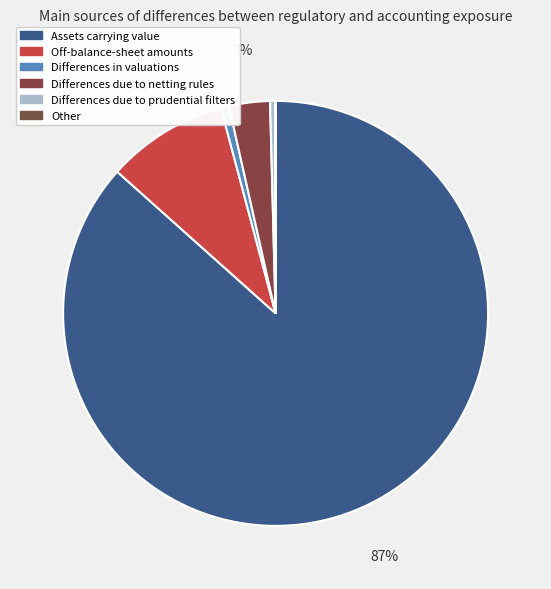

To the nearest percent, what is the average slice percentage?

17%